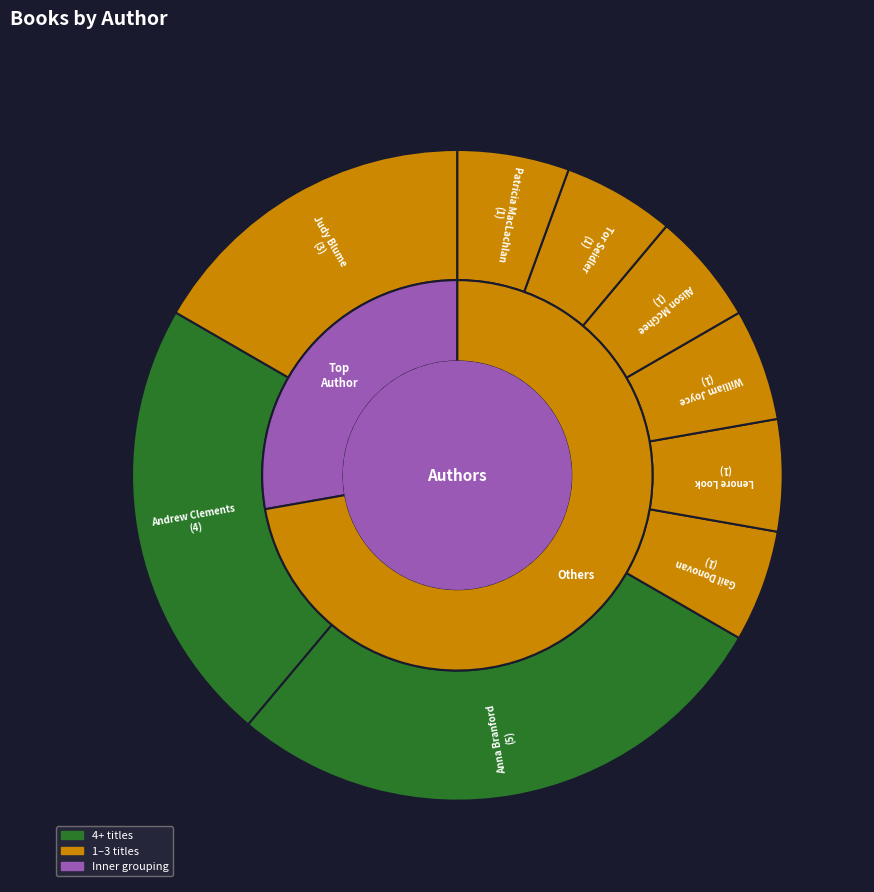

Is there any slice that represents more than half of the pie?

No